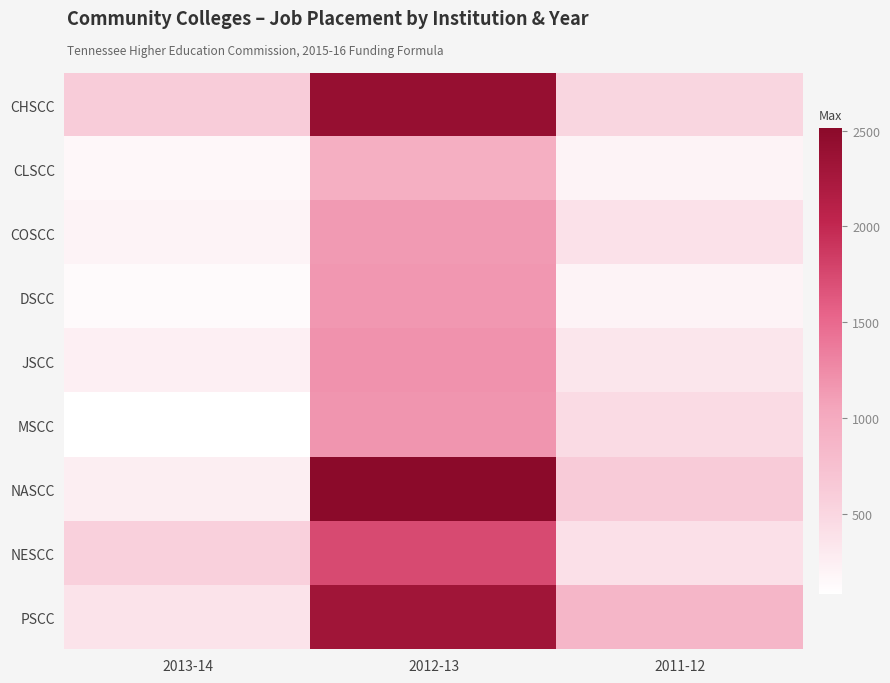

How many data points does each series have?

3